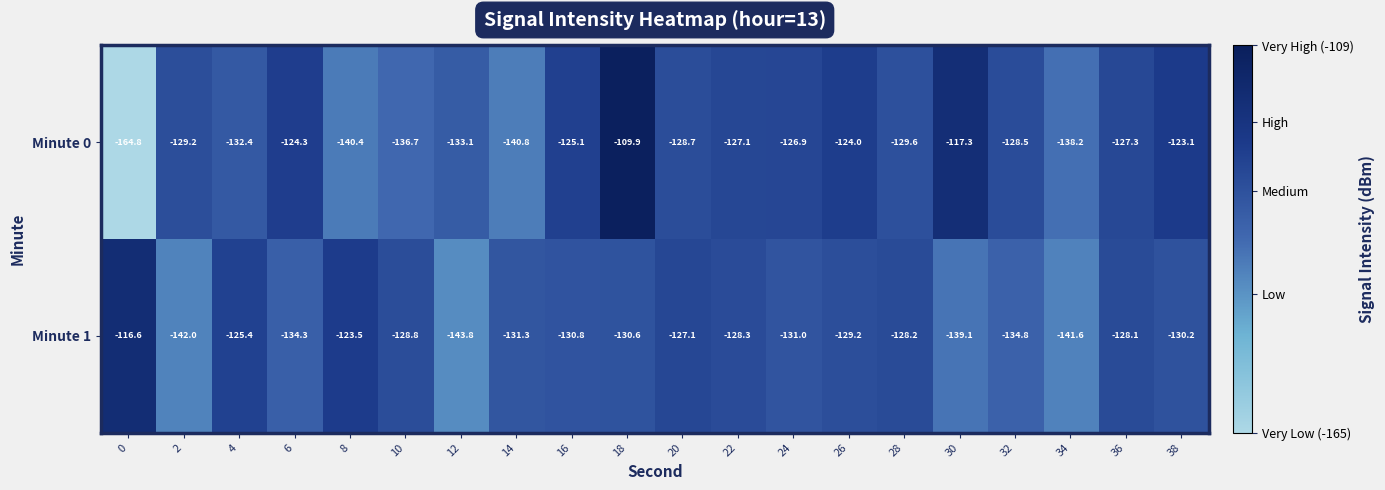

What is the average value of the Minute 1 series?

-131.2